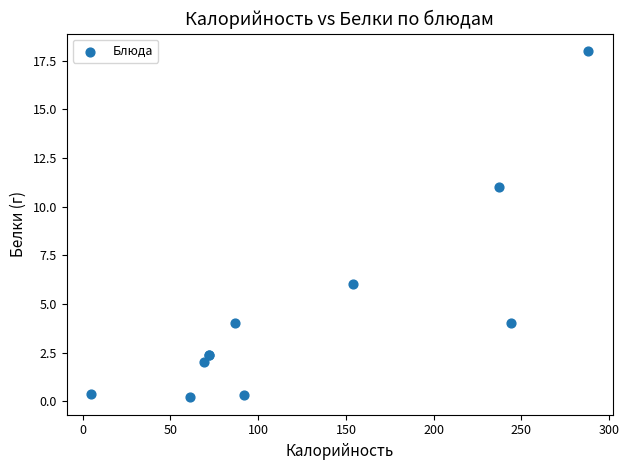

What Y value in the scatter plot is closest to 9?

11.0